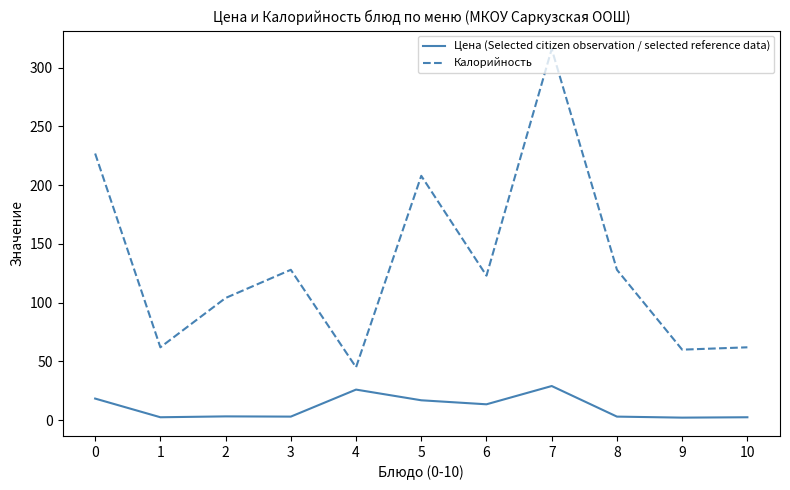

The value of Калорийность at 0 is 348.8. True or false?

False